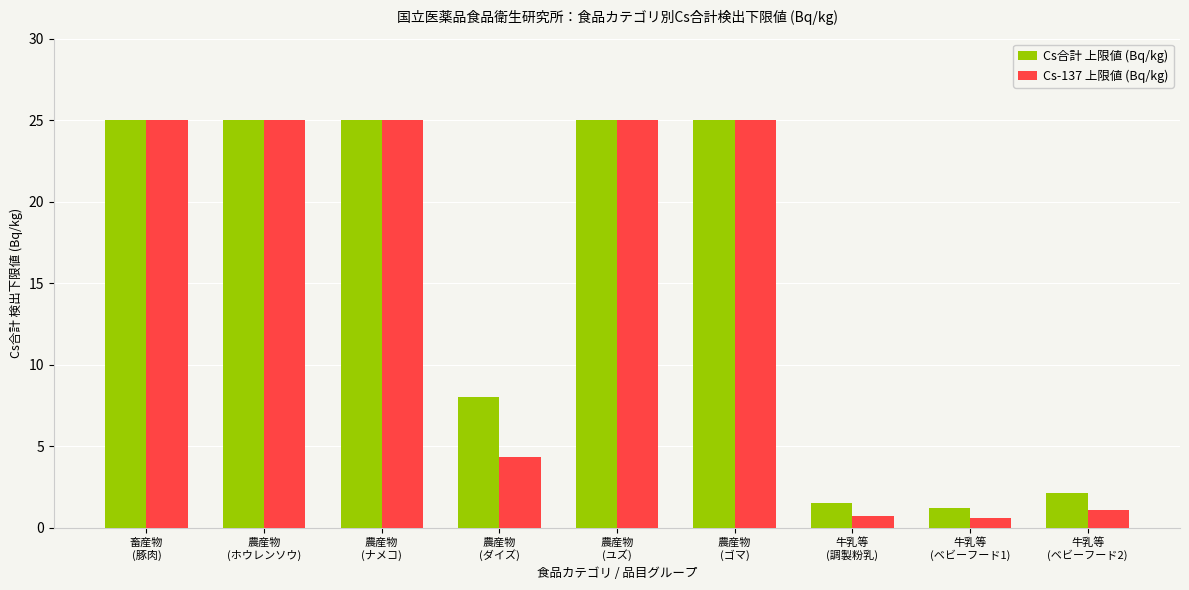

Is the value of Cs-137 上限値 (Bq/kg) at 牛乳等
(ベビーフード1) greater than the value of Cs合計 上限値 (Bq/kg) at 牛乳等
(調製粉乳)?

No